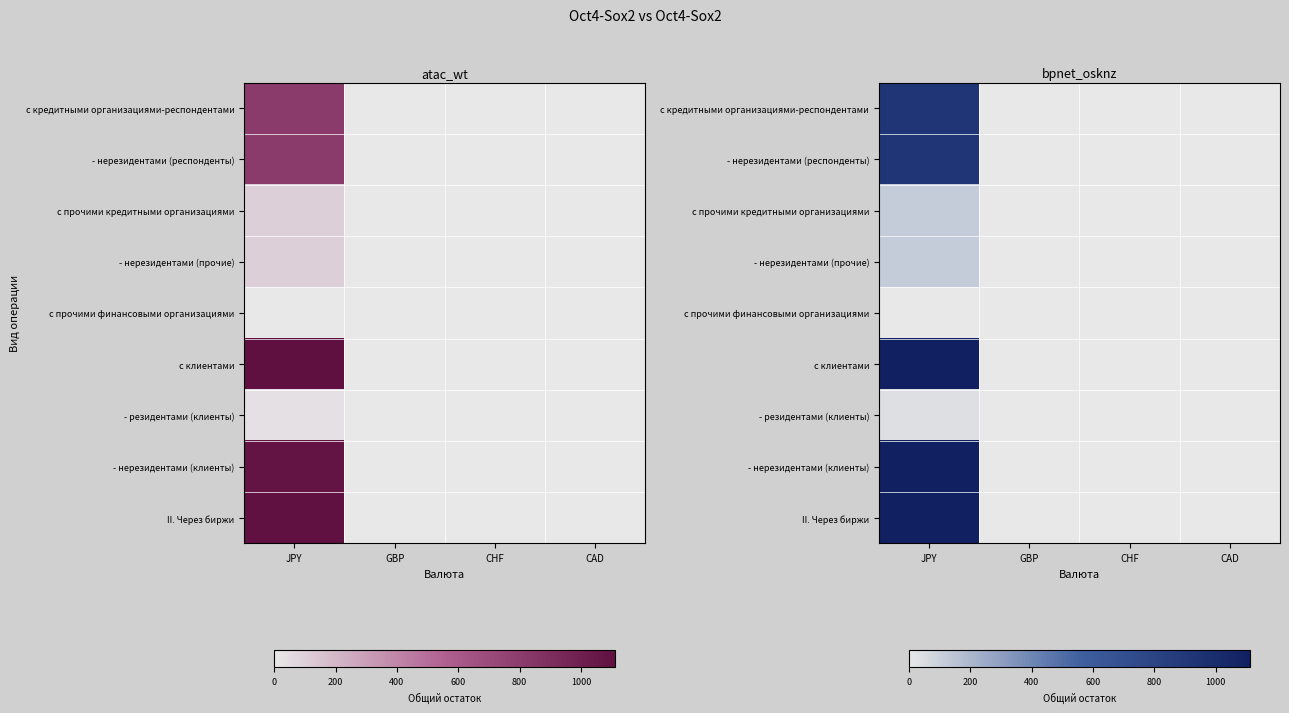

Is the value of II. Через биржи at GBP greater than the value of с клиентами at CAD?

No